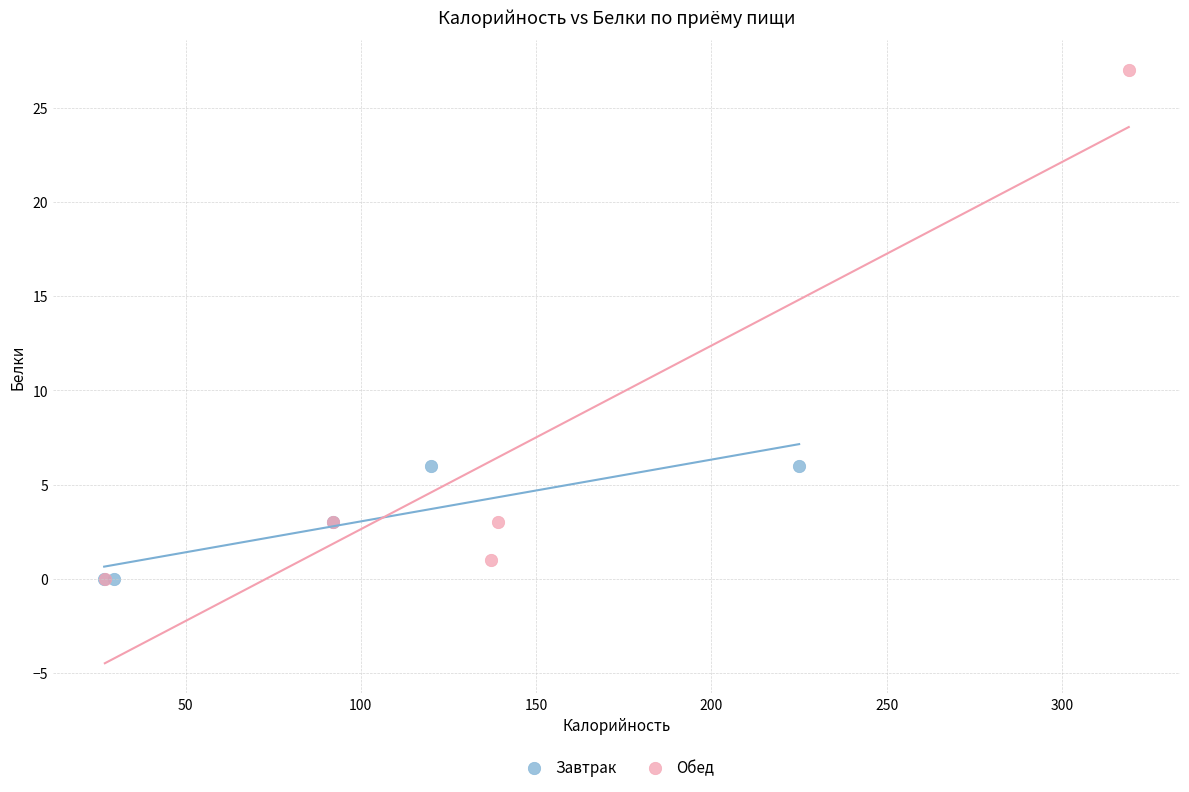

Which series has the widest spread of Y values?

Обед